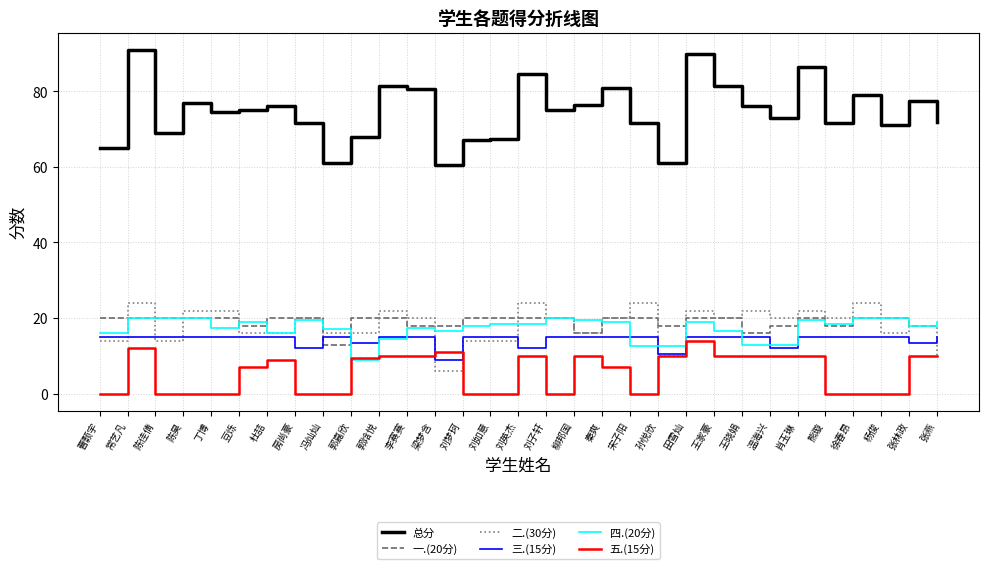

Count the number of categories in the chart.

31